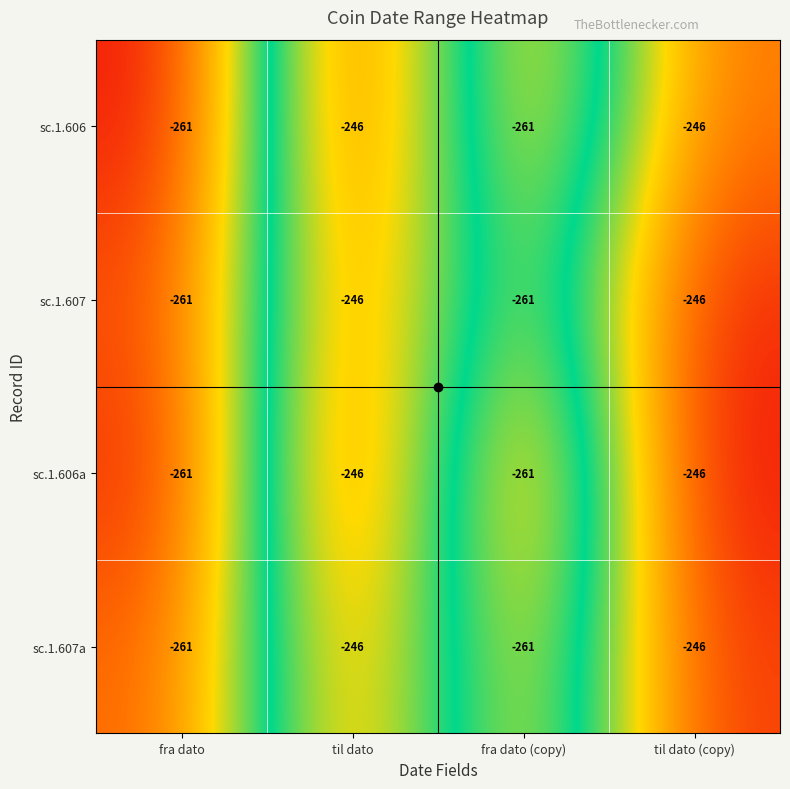

Is the value of sc.1.606 at fra dato greater than the value of sc.1.607a at til dato?

No